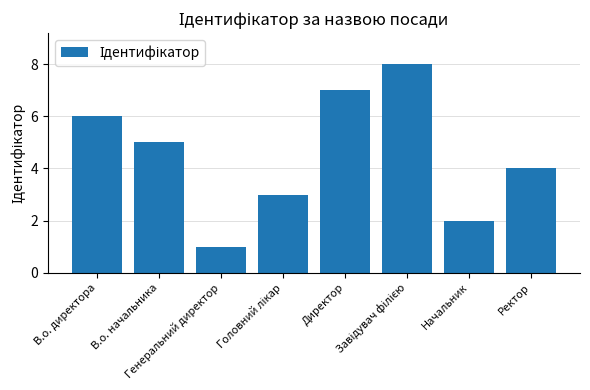

What is the maximum value shown in the chart?

8